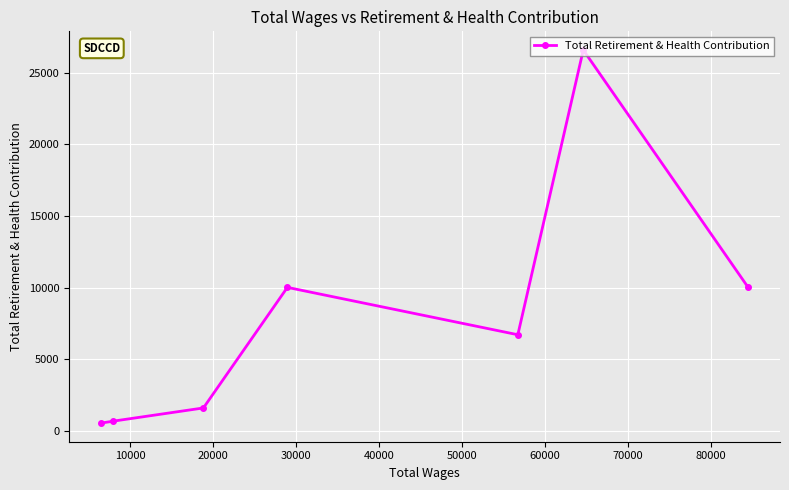

Is this an area chart (filled region under the line)?

No